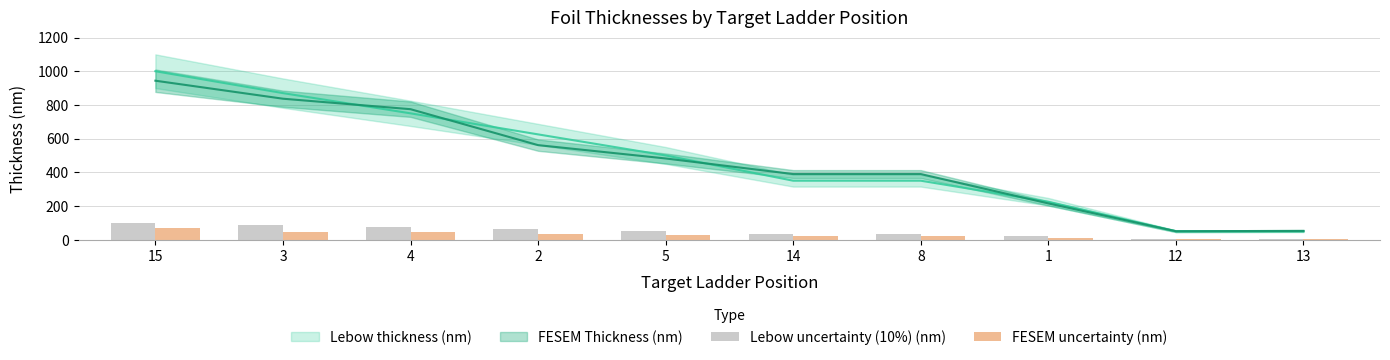

At which category is the sum across all series the highest?

15